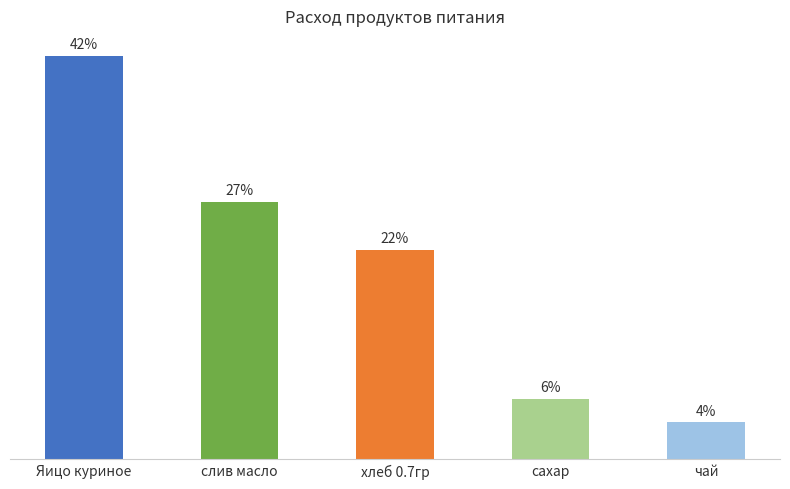

The chart shows a value of 68.2 at слив масло. True or false?

False